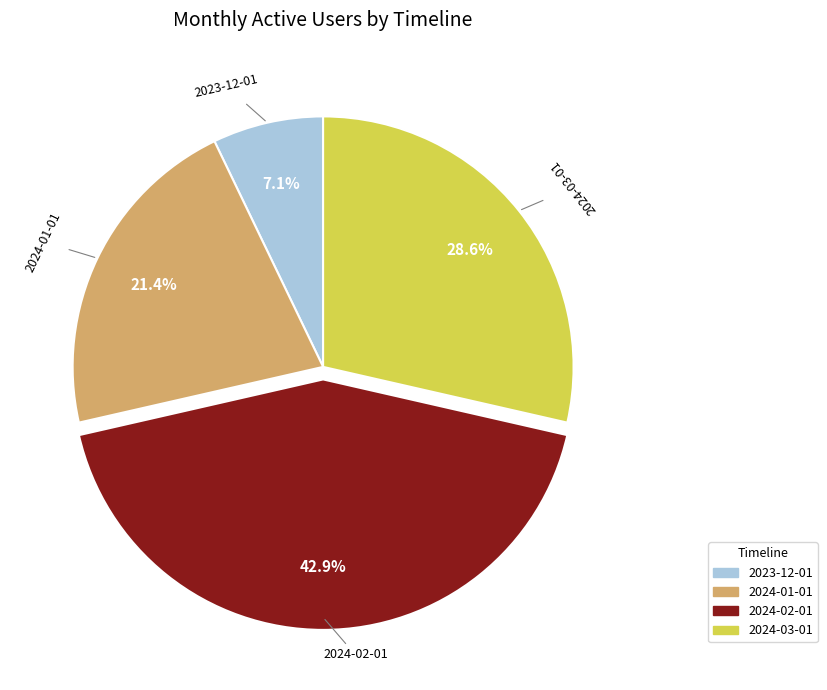

What is the total percentage of 2023-12-01 and 2024-03-01?

35.7%